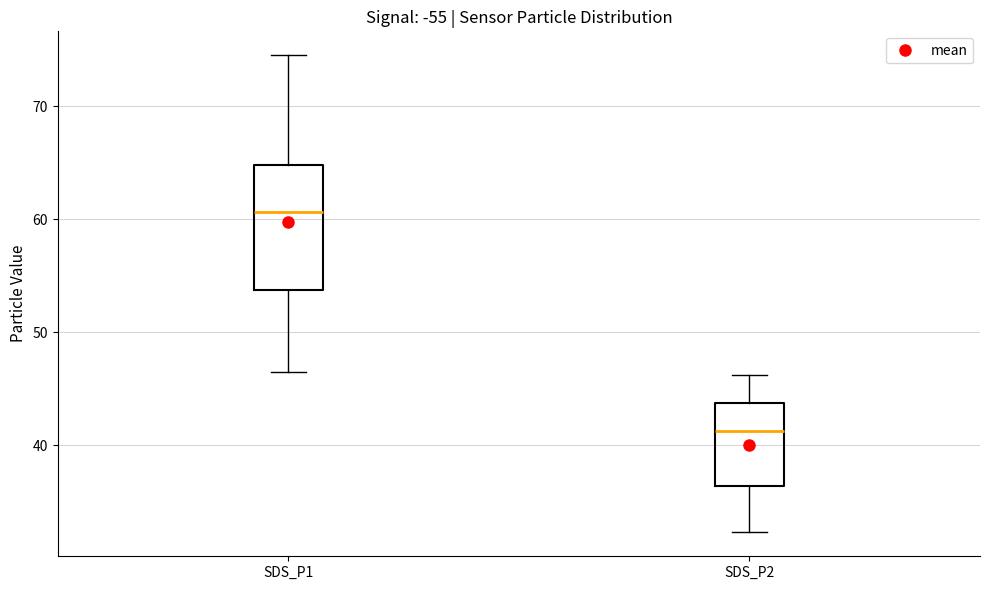

Where does the upper whisker of the box for SDS_P2 end on the y-axis? The values are not printed on the chart, so give them approximately, as read against the axis.

46